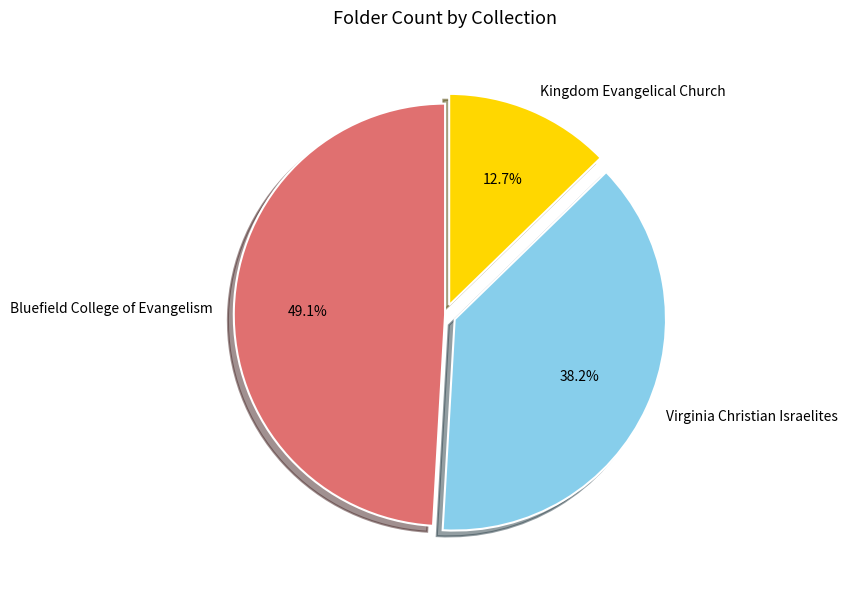

To the nearest percent, what percentage of the pie is Bluefield College of Evangelism?

49%